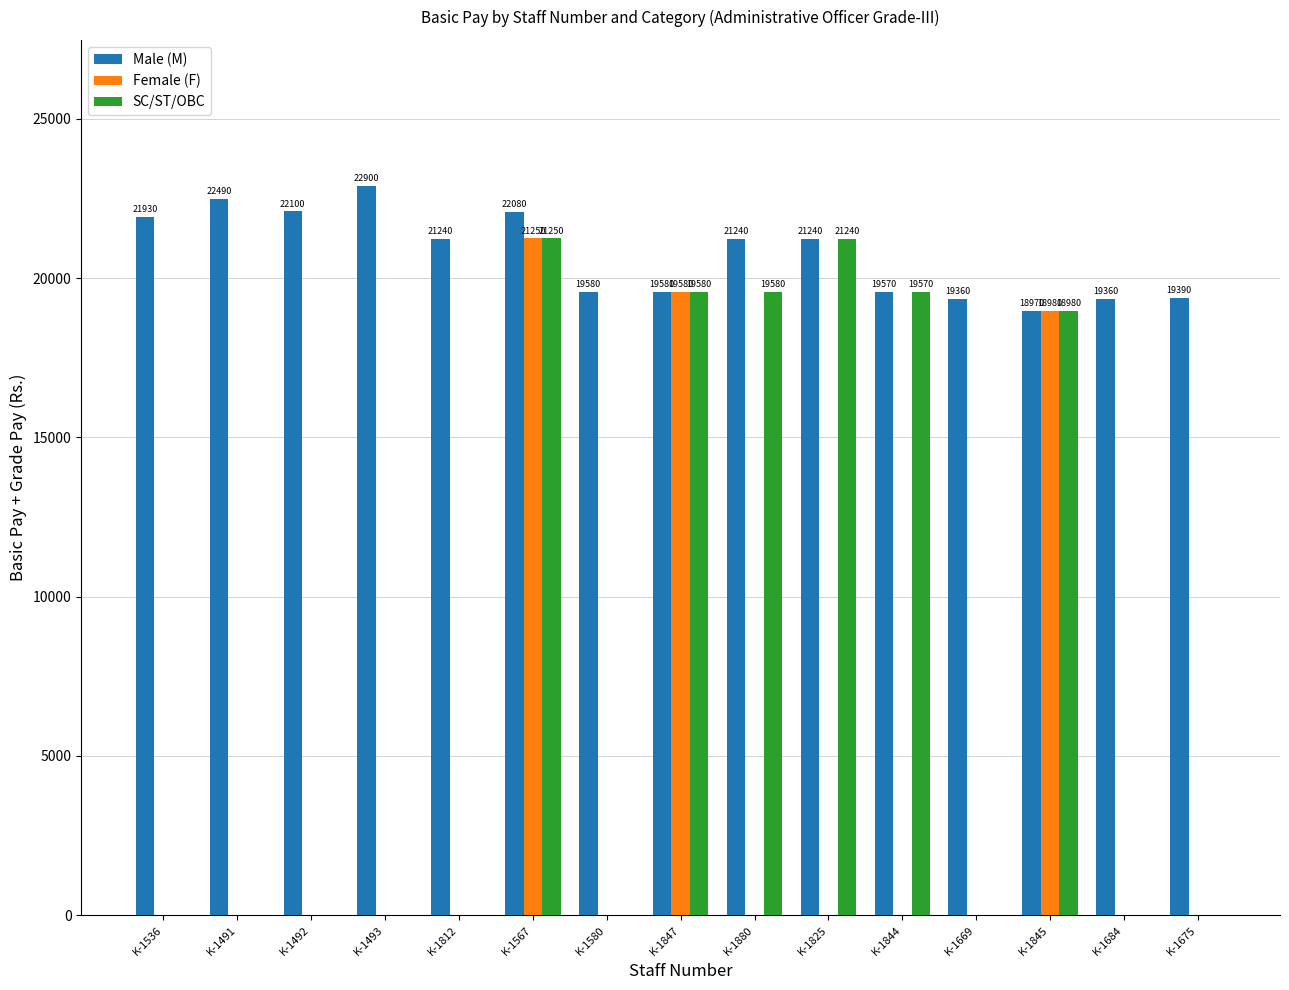

Between K-1580 and K-1825, which series saw the biggest shift?

SC/ST/OBC